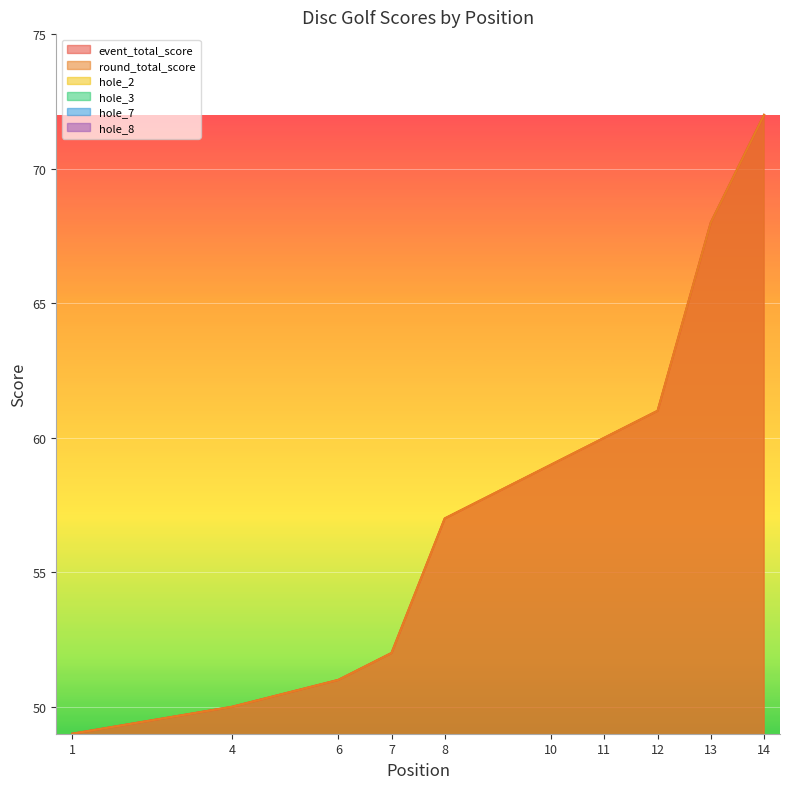

At how many categories does at least one series exceed 50?

9